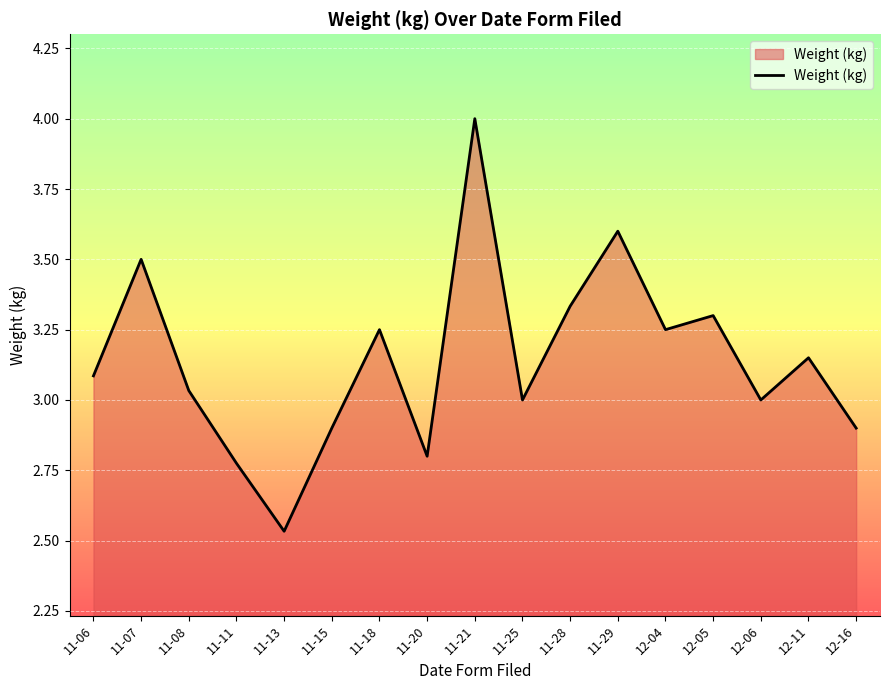

Read the value at 11-07.

3.5